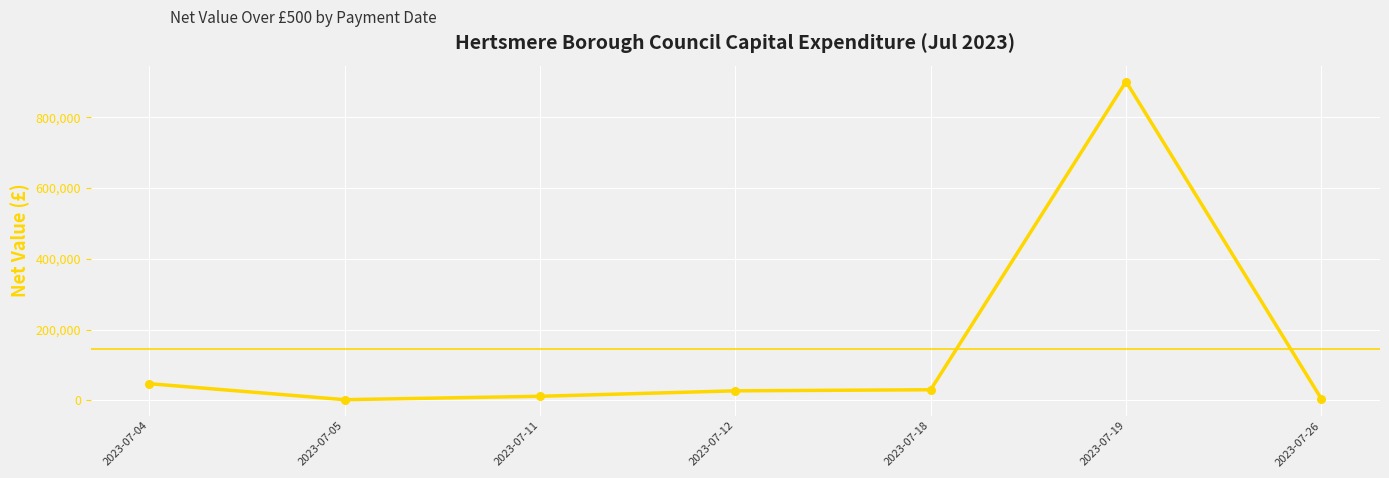

What is the average value?

146116.5